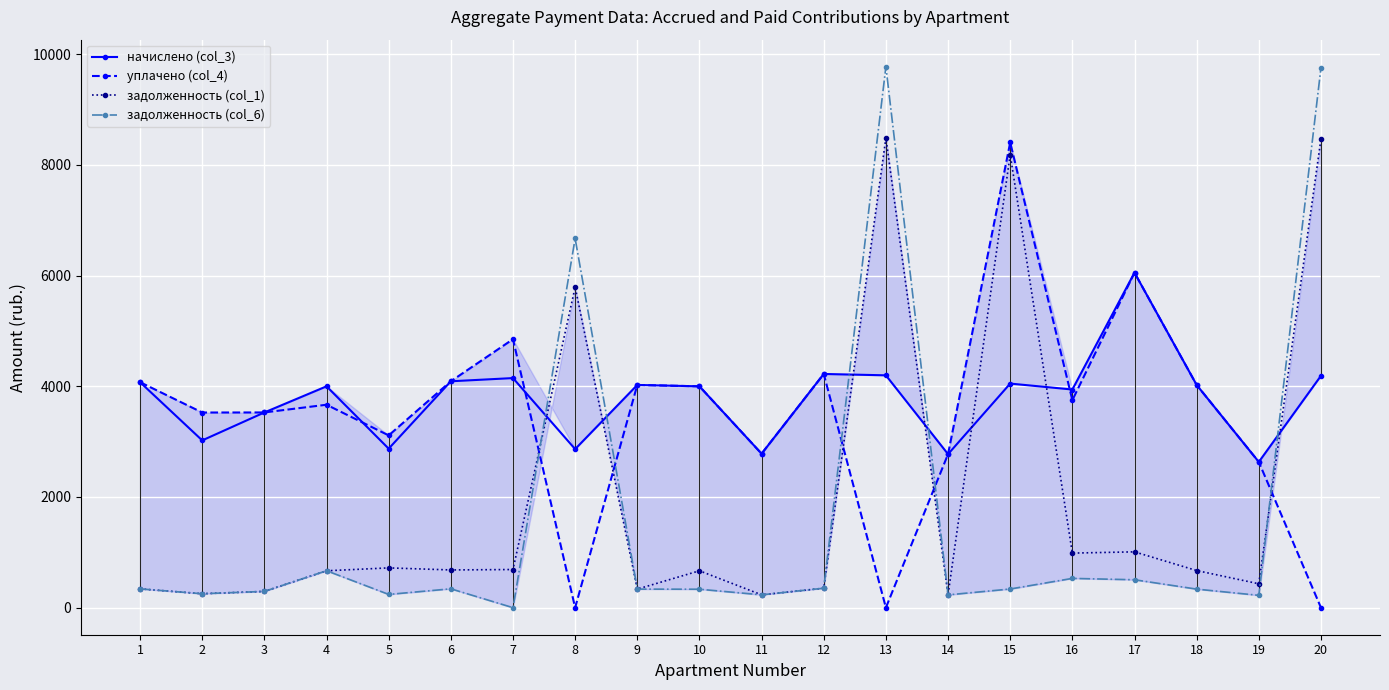

What is the maximum value shown in the chart?

9773.9